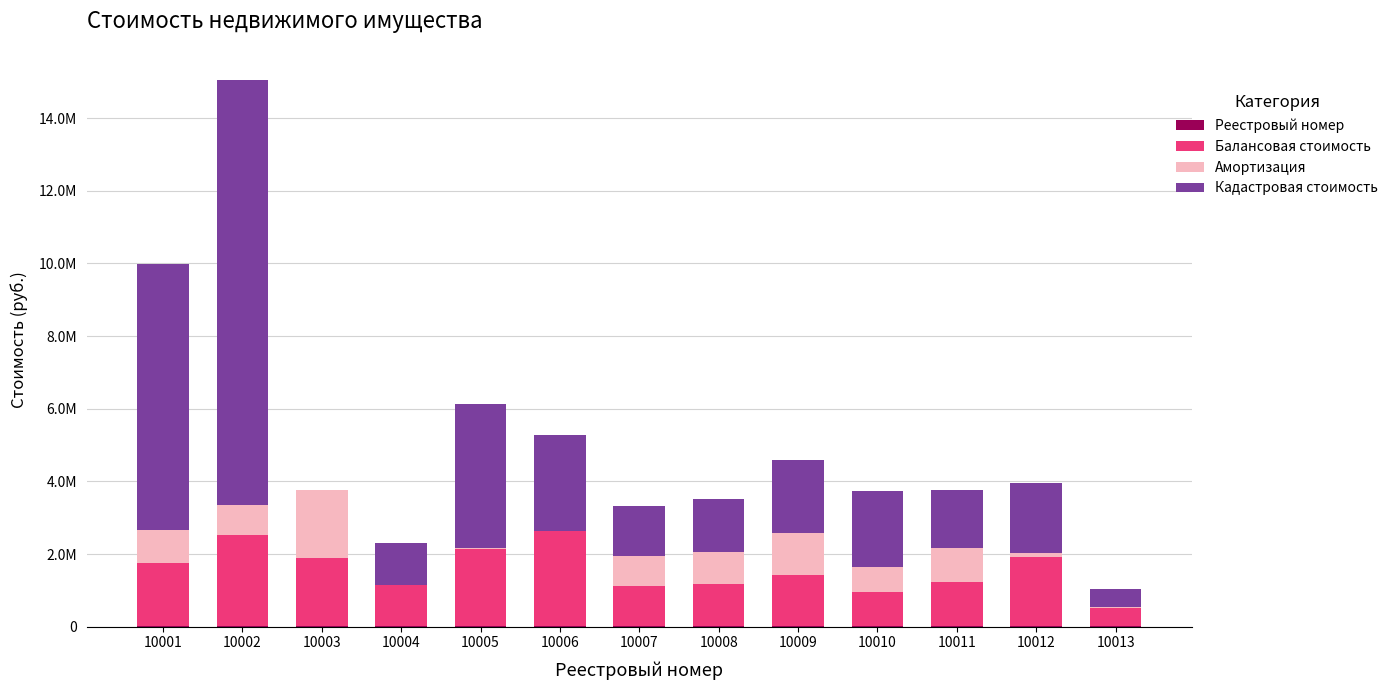

Rank the series at 10003 from lowest to highest value.

Кадастровая стоимость, Реестровый номер, Балансовая стоимость, Амортизация